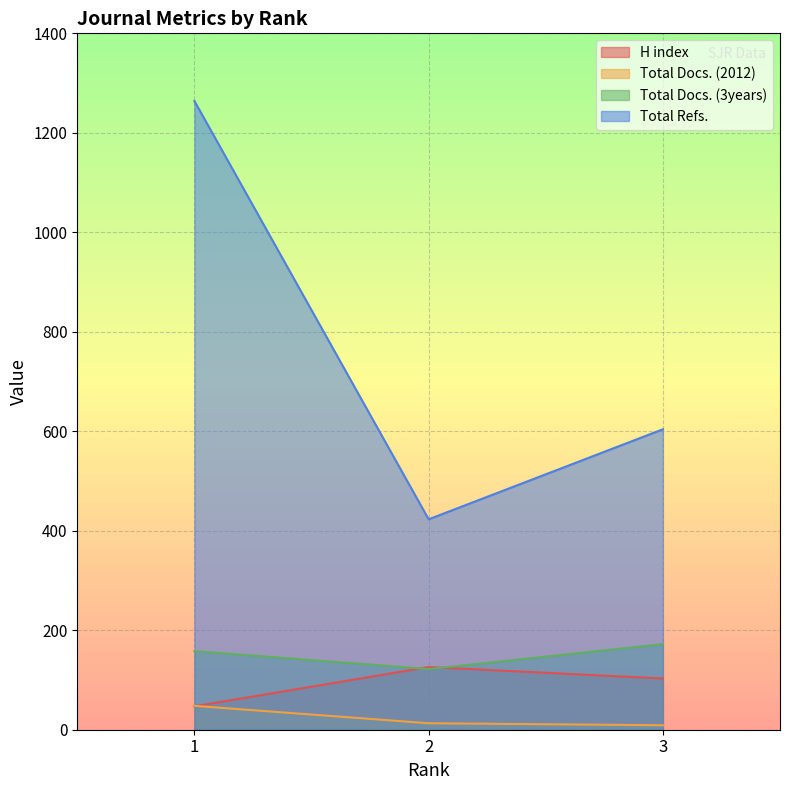

Reading left to right, transcribe all the data shown in this chart.

H index: 47	126	103
Total Docs. (2012): 48	13	9
Total Docs. (3years): 158	122	172
Total Refs.: 1264	423	604